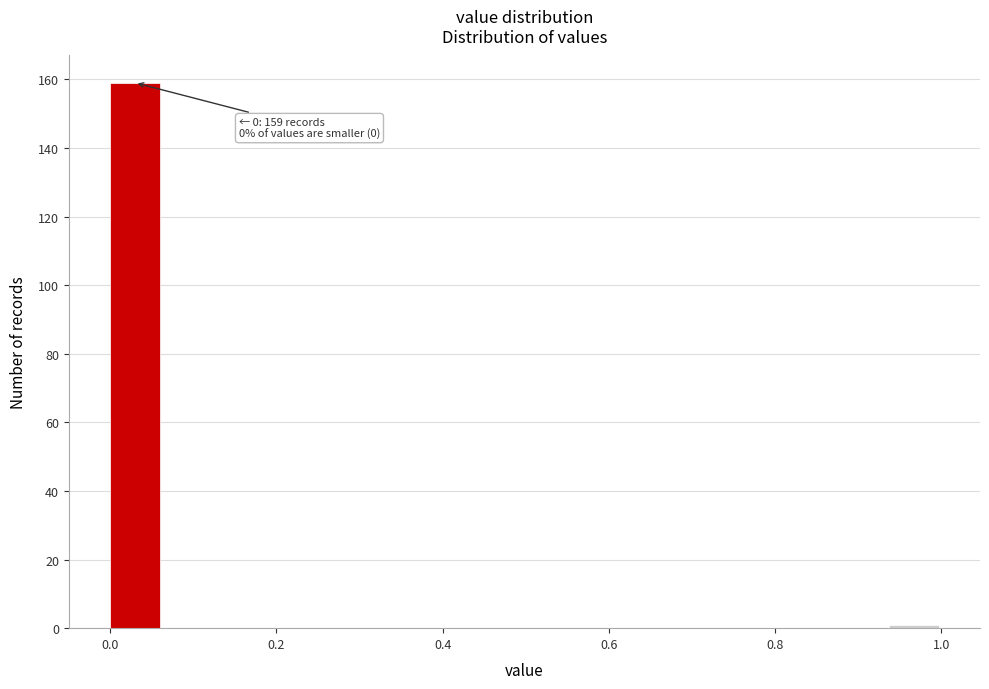

Read against the x-axis, roughly where is the centre of the tallest bar?

0.02